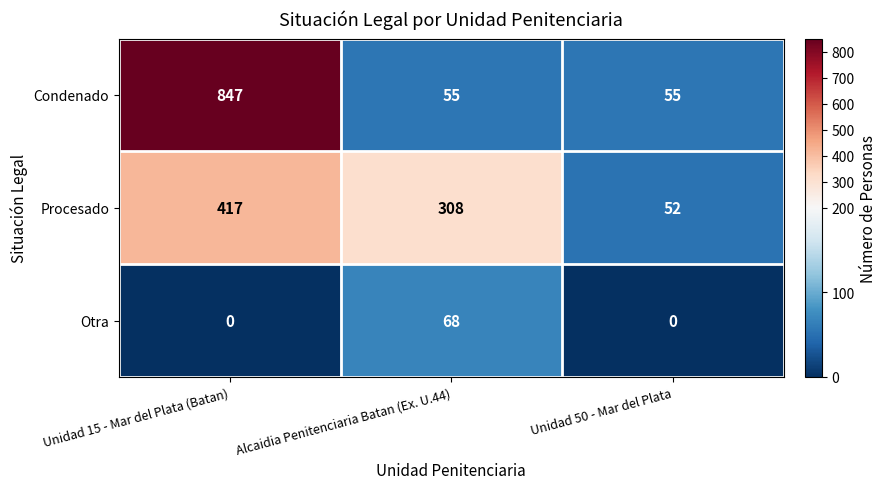

Reading left to right, what are all the values shown in this chart?

Condenado: Unidad 15 - Mar del Plata (Batan)=847	Alcaidia Penitenciaria Batan (Ex. U.44)=55	Unidad 50 - Mar del Plata=55
Procesado: Unidad 15 - Mar del Plata (Batan)=417	Alcaidia Penitenciaria Batan (Ex. U.44)=308	Unidad 50 - Mar del Plata=52
Otra: Unidad 15 - Mar del Plata (Batan)=0	Alcaidia Penitenciaria Batan (Ex. U.44)=68	Unidad 50 - Mar del Plata=0